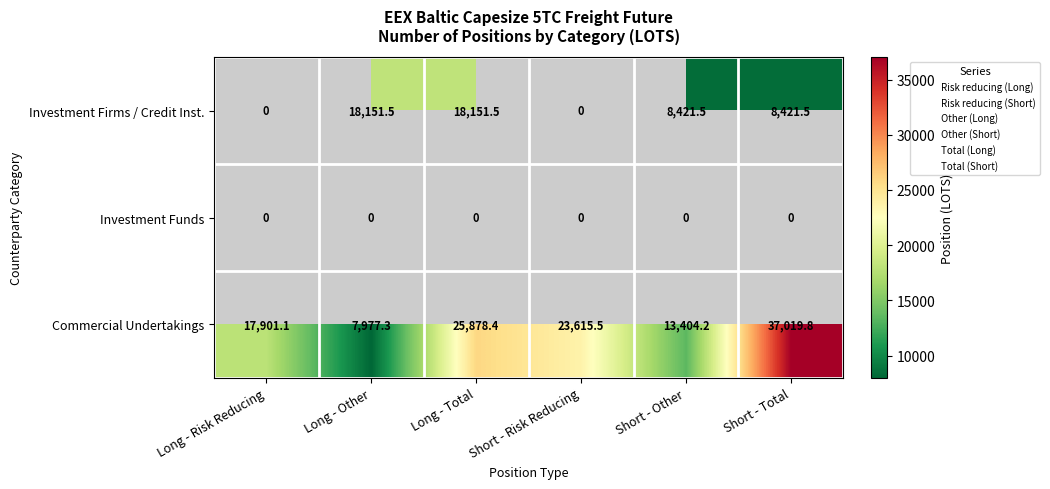

What is the difference between the Commercial Undertakings values at Long - Other and Long - Risk Reducing?

9923.8